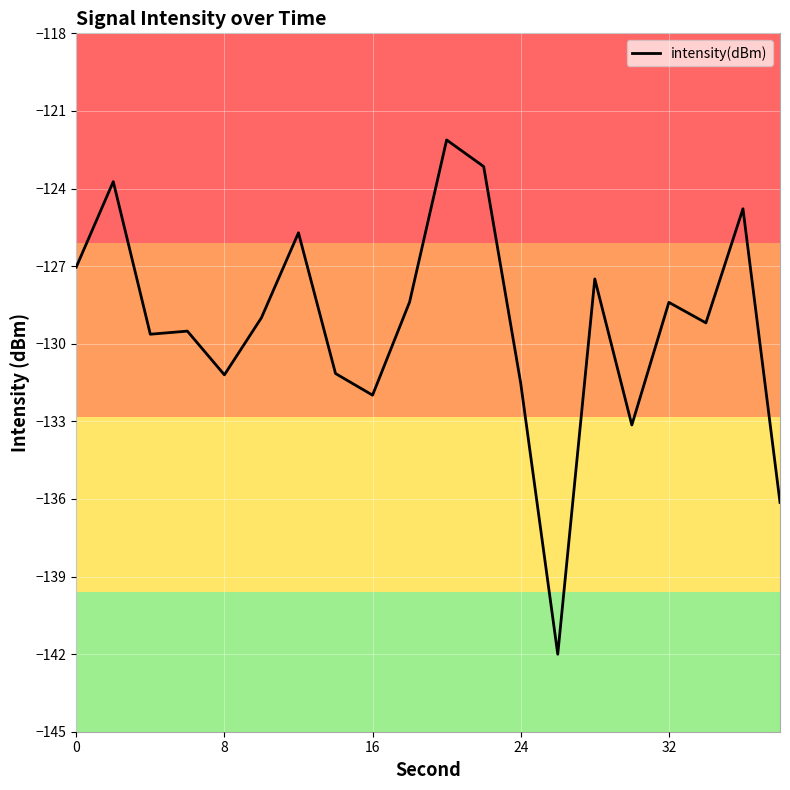

What is the smallest value displayed?

-142.0